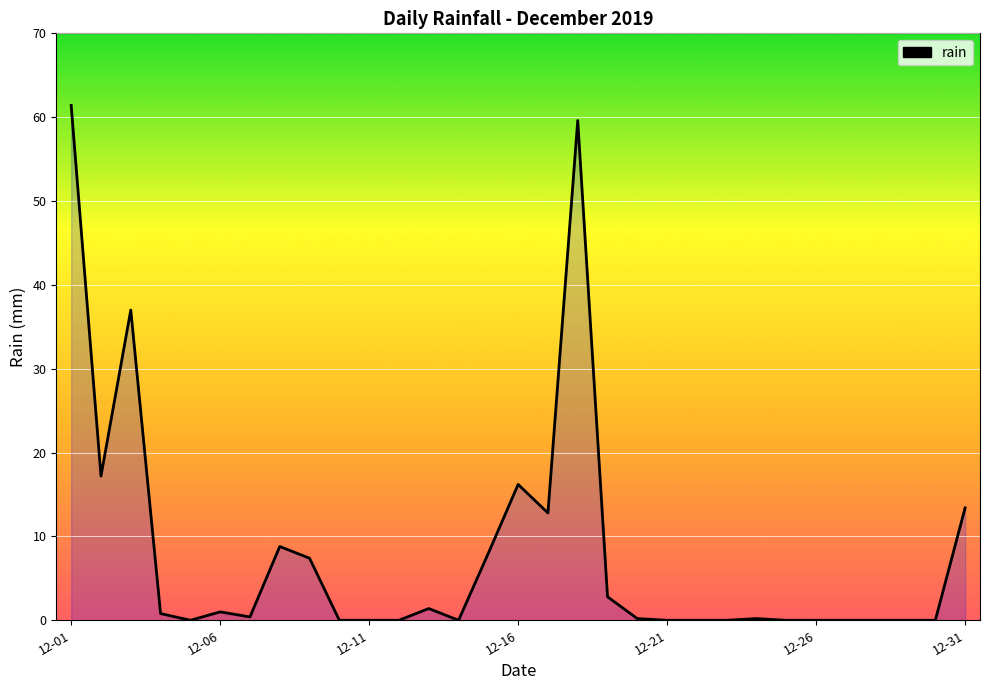

What is the greatest value displayed?

61.4